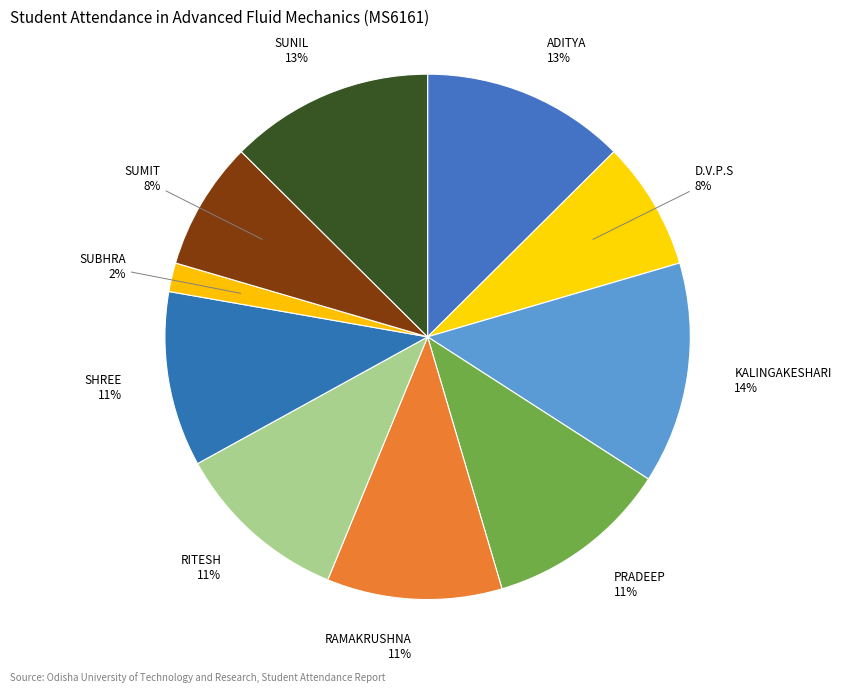

How many segments does this pie chart have?

10